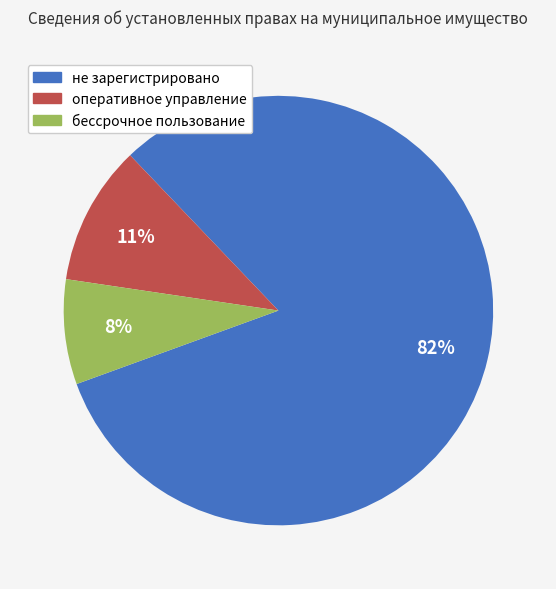

How many segments does this pie chart have?

3